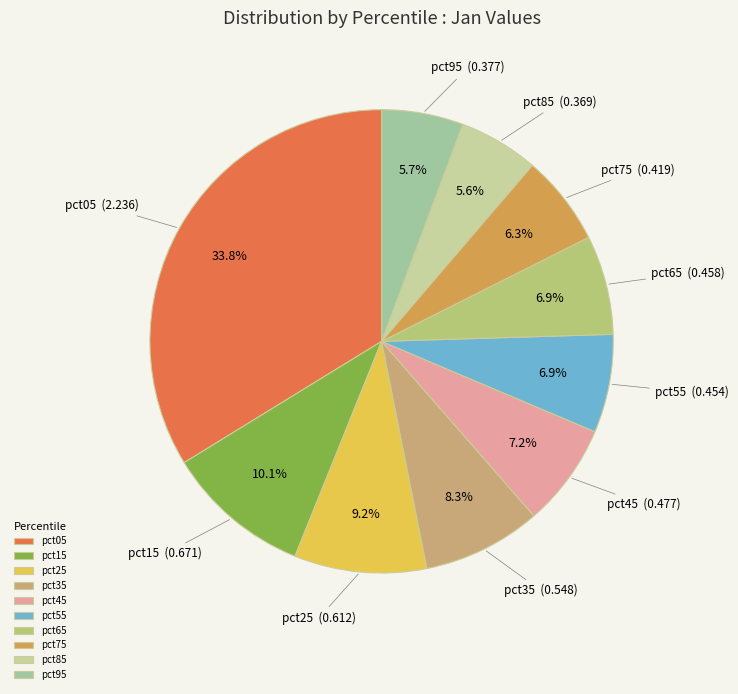

To the nearest percent, what is the combined percentage of pct55 and pct05?

41%